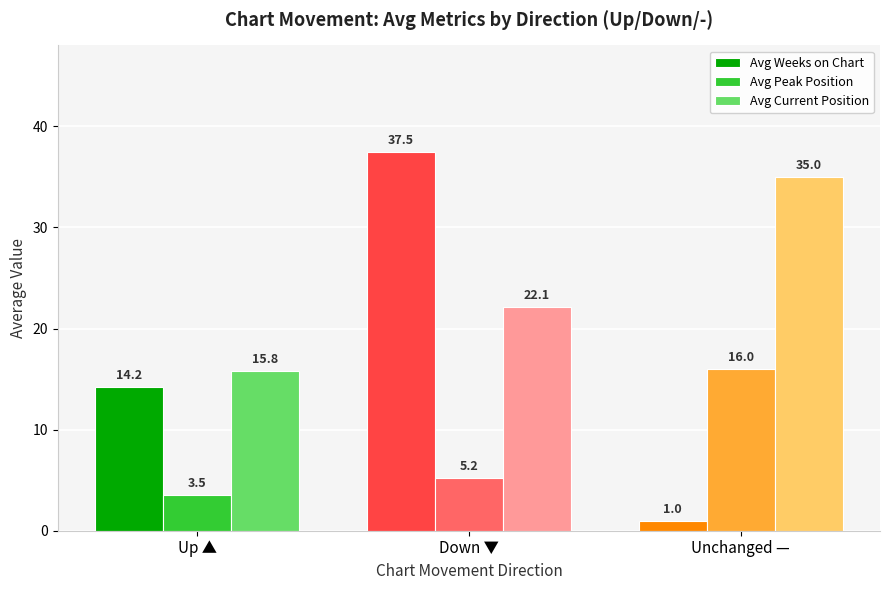

List the series in order of their peak value, highest first.

Avg Weeks on Chart, Avg Current Position, Avg Peak Position